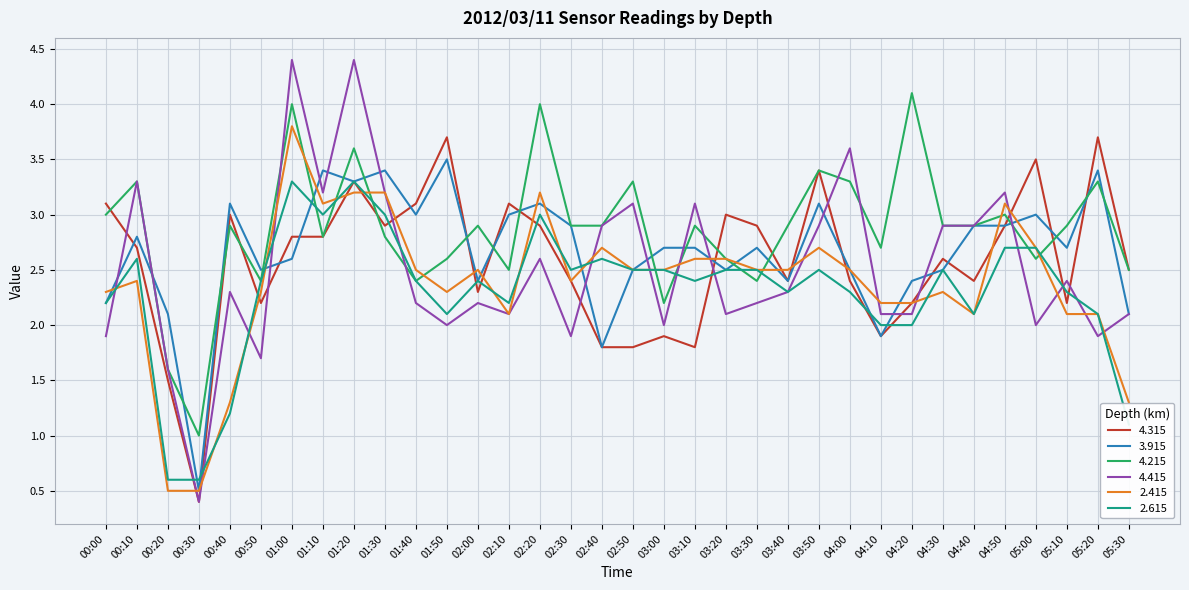

What is the difference between the second highest and minimum values in the 2.615 series?

2.7